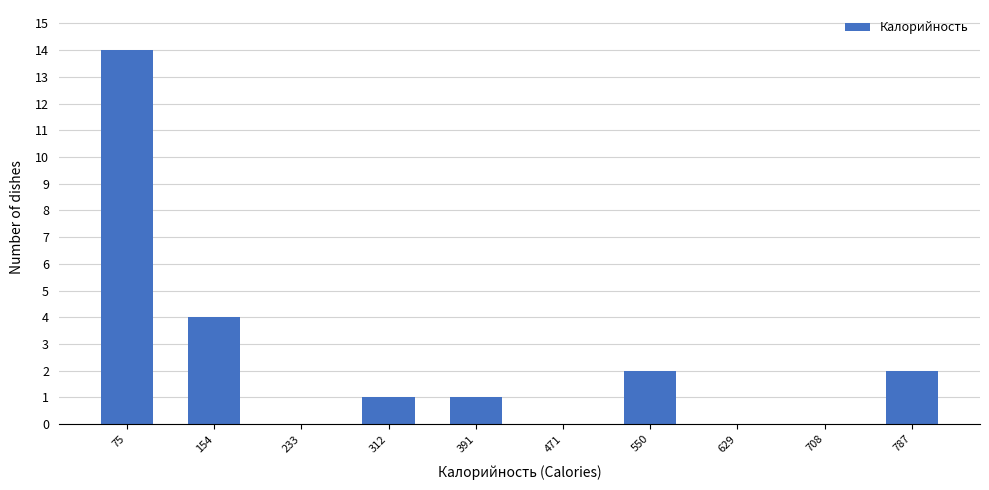

Reading left to right, transcribe this chart: for each bar, give the range it covers on the x-axis and its height. Neither the bar edges nor the heights are printed on the chart, so give them approximately, as read against the axes.

40 to 120: 14
120 to 190: 4
190 to 270: 0
270 to 350: 1
350 to 430: 1
430 to 510: 0
510 to 590: 2
590 to 670: 0
670 to 750: 0
750 to 830: 2